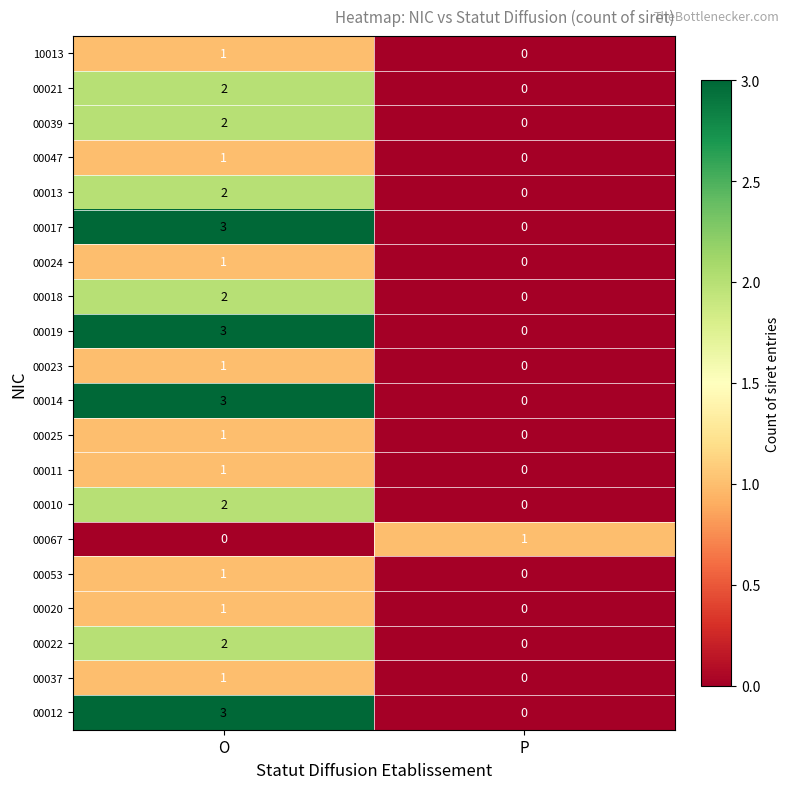

Which category has the lowest value in the 00024 series?

P